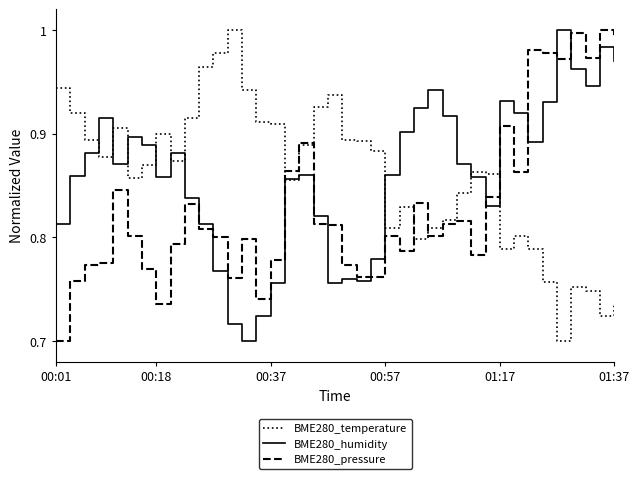

How many lines are shown in the chart?

3